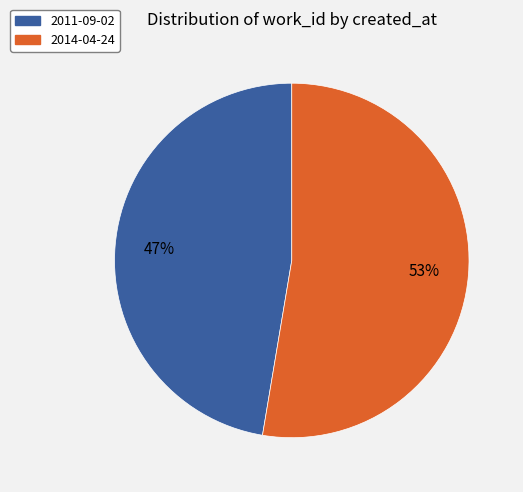

To the nearest percent, what is the average slice percentage?

50%